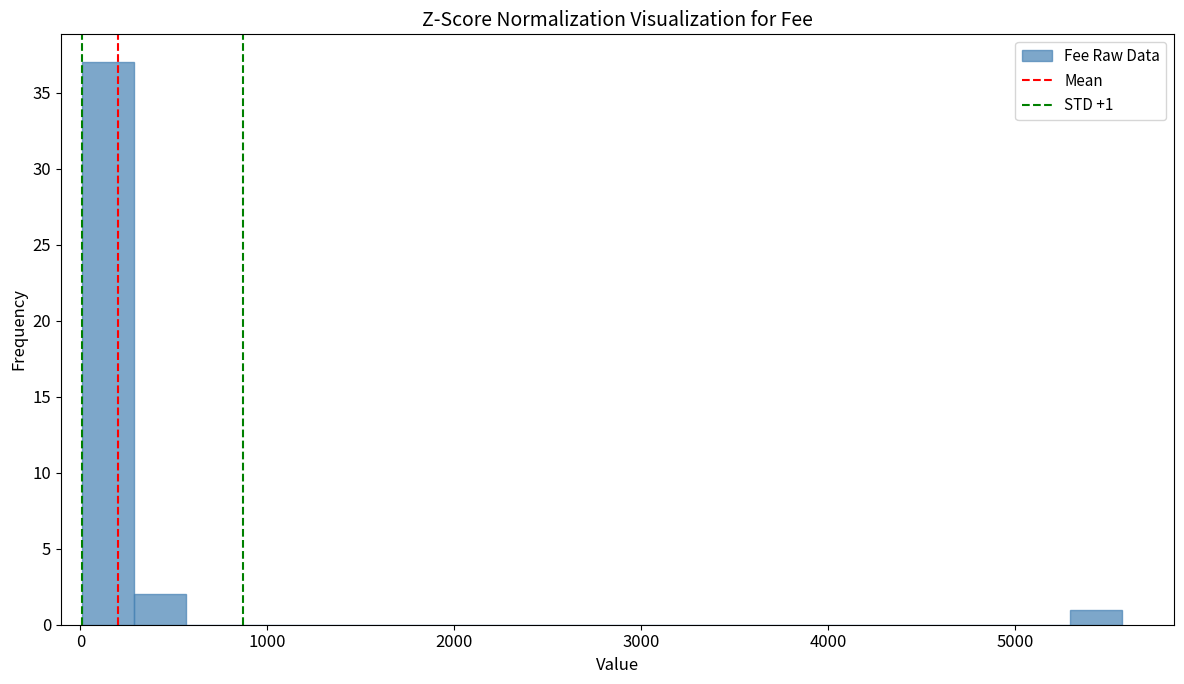

Around what value on the x-axis is the tallest bar? Give the approximate position of its centre, as read against the axis.

100